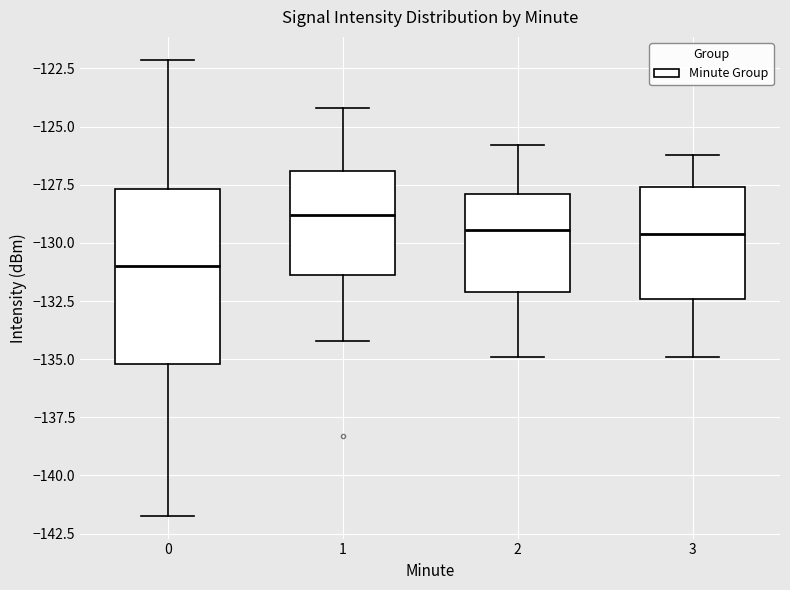

Reading left to right, transcribe this box plot: for each box, give where its median line is, the range the box spans, and where its two whiskers end, as read against the y-axis. The values are not printed on the chart, so give them approximately, as read against the axis.

0: median -131.0, box -135.0 to -127.5, whiskers -141.5 to -122.0
1: median -129.0, box -131.5 to -127.0, whiskers -134.0 to -124.0
2: median -129.5, box -132.0 to -128.0, whiskers -135.0 to -126.0
3: median -129.5, box -132.5 to -127.5, whiskers -135.0 to -126.0